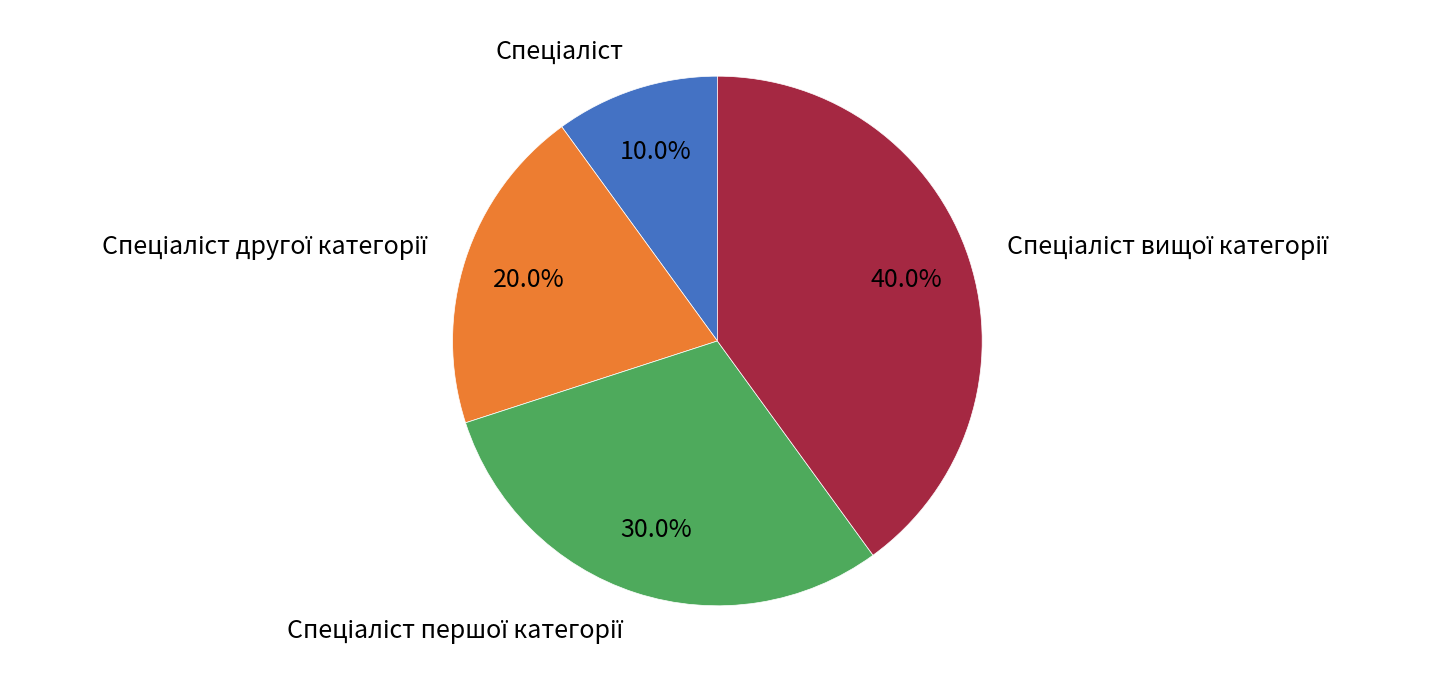

Between Спеціаліст другої категорії and Спеціаліст першої категорії, which is larger?

Спеціаліст першої категорії